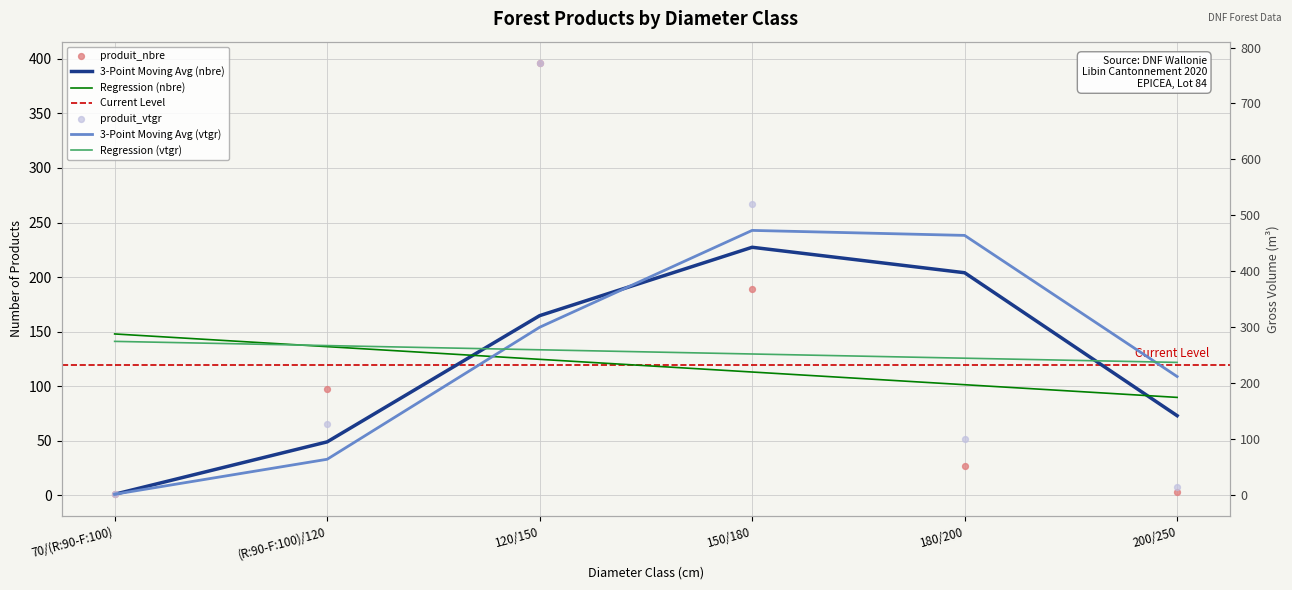

At how many categories does at least one series exceed 753?

1